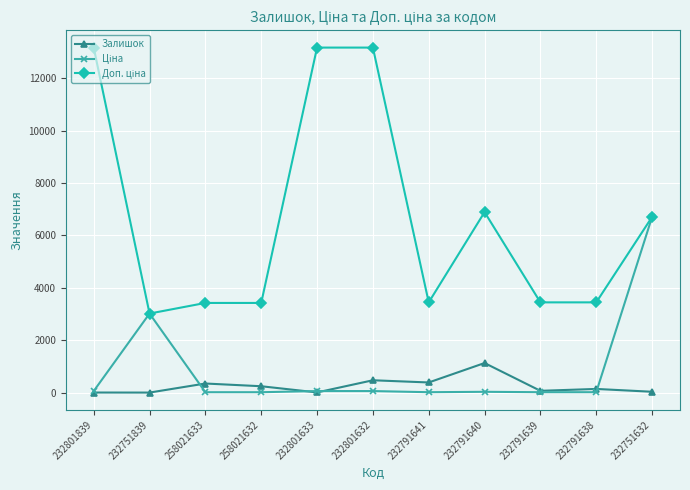

What is the value of the Залишок point at the 2nd from the left?

1.0